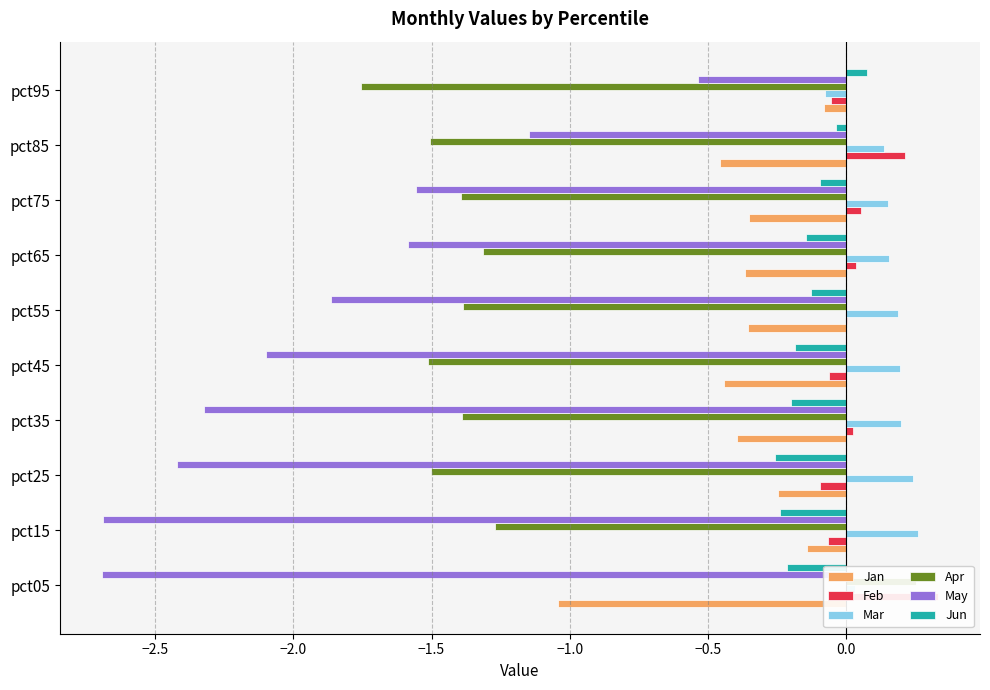

What is the maximum value shown in the chart?

0.3